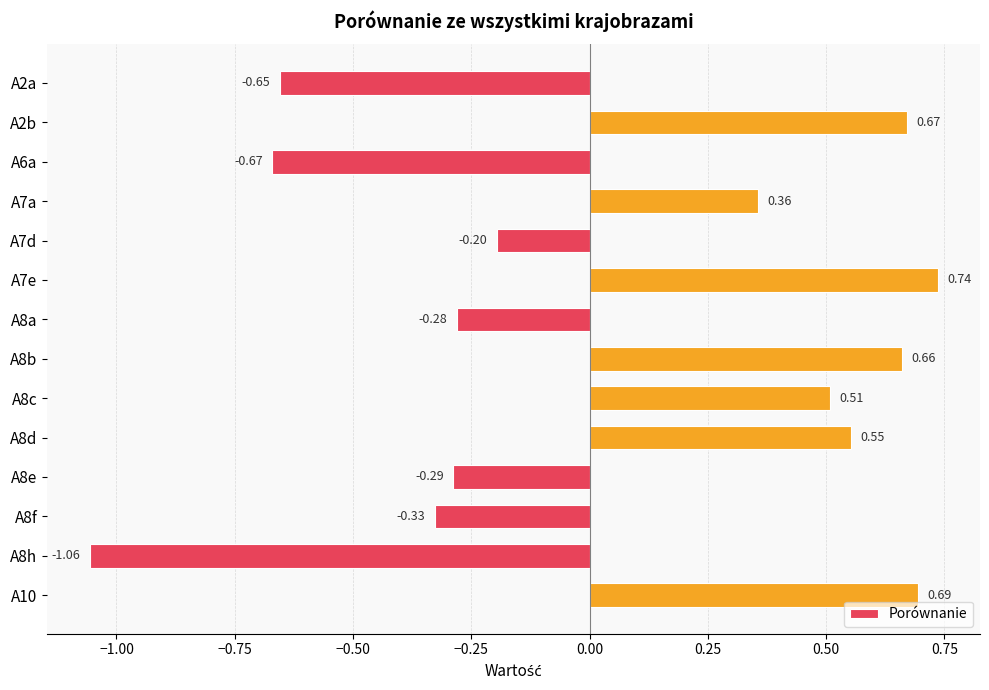

How many values are below zero?

7